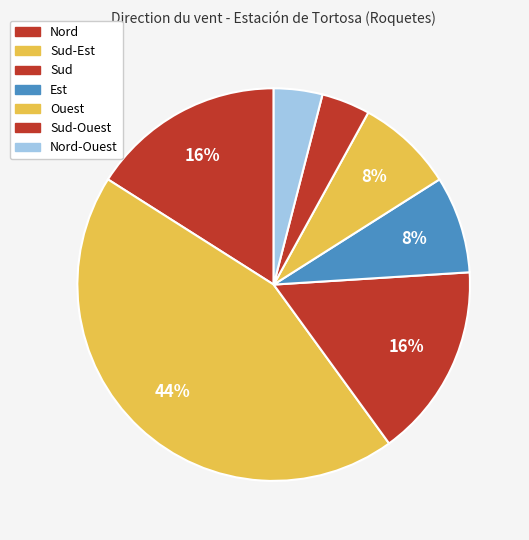

Rank the categories by value from highest to lowest.

Sud-Est, Nord, Sud, Est, Ouest, Sud-Ouest, Nord-Ouest